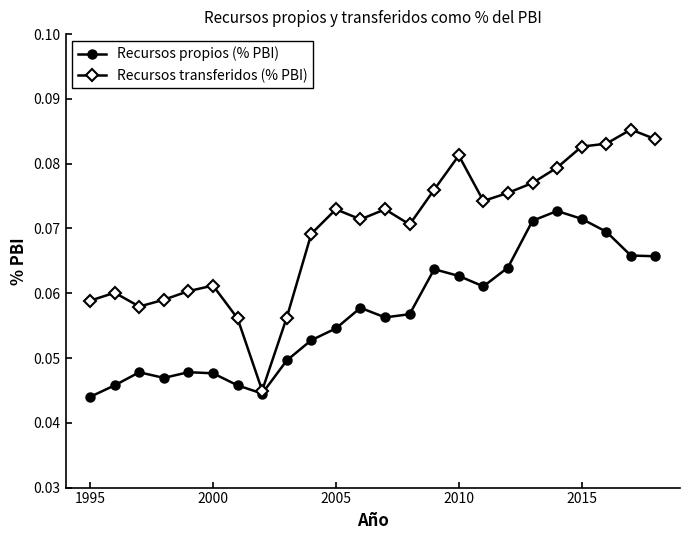

True or false: Recursos transferidos (% PBI) has more than 2 points higher than both neighbors.

True